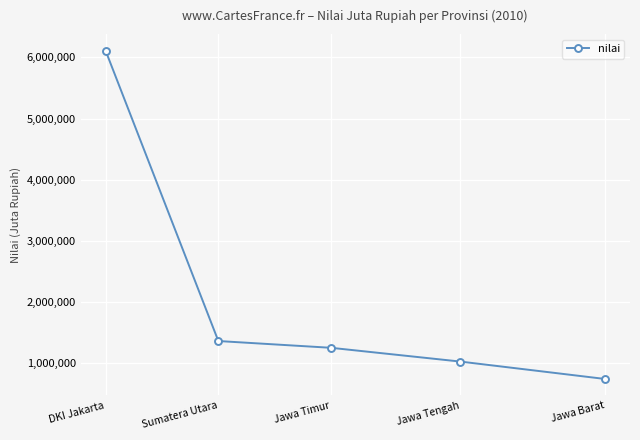

What is the value of the 1st point from the left?

6111539